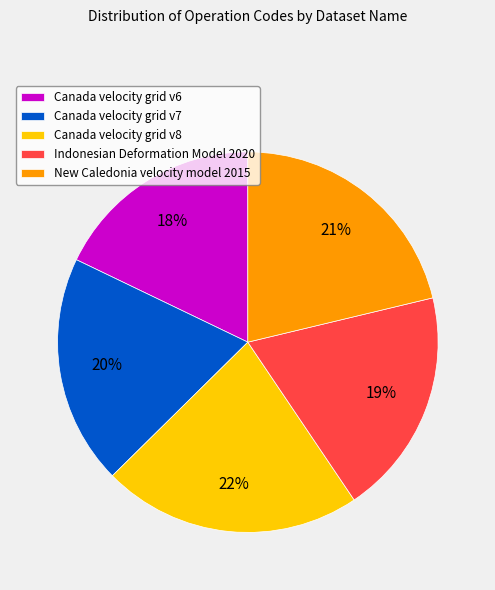

What is the largest slice in the pie chart?

Canada velocity grid v8